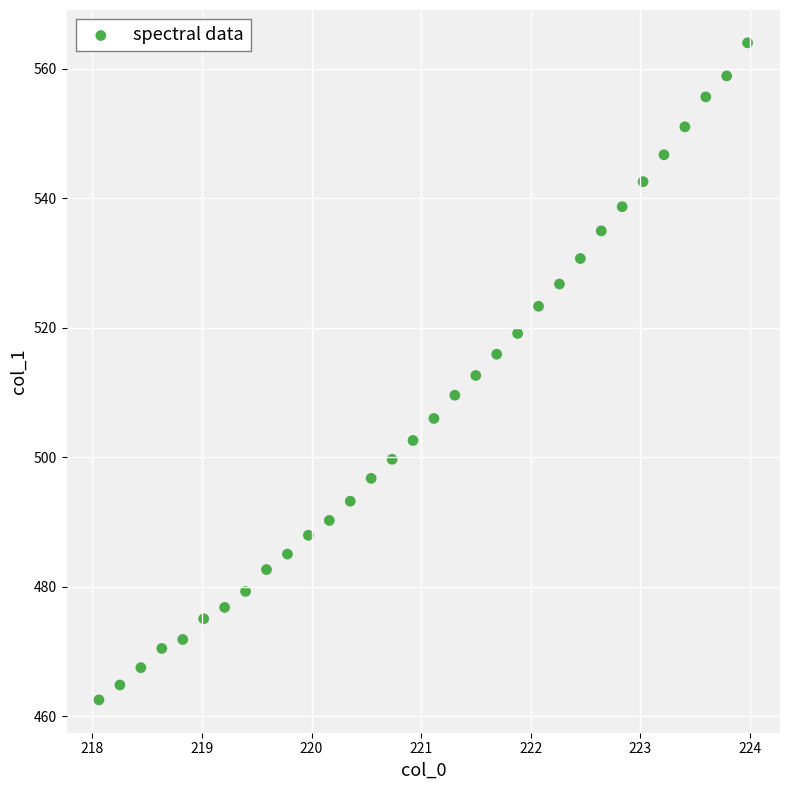

What is the range of X values (max minus min)?

5.9